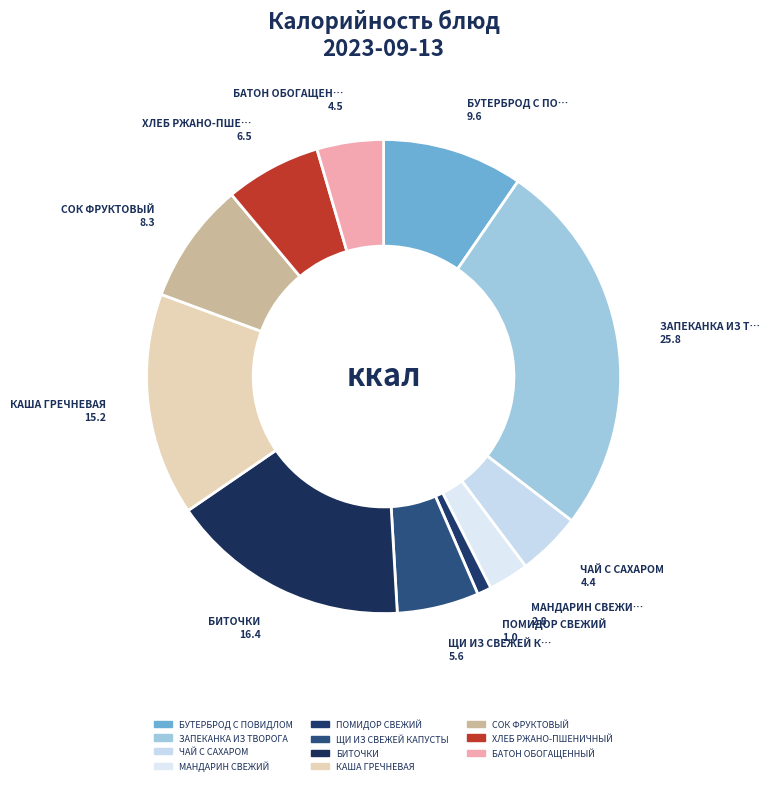

To the nearest percent, what portion does БУТЕРБРОД С ПОВИДЛОМ represent?

10%